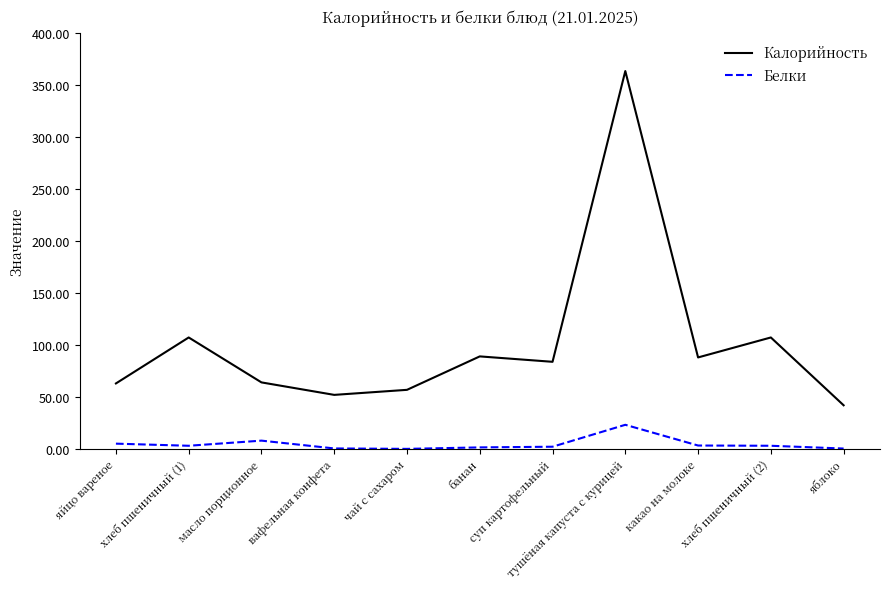

True or false: Калорийность and Белки intersect in this chart.

False